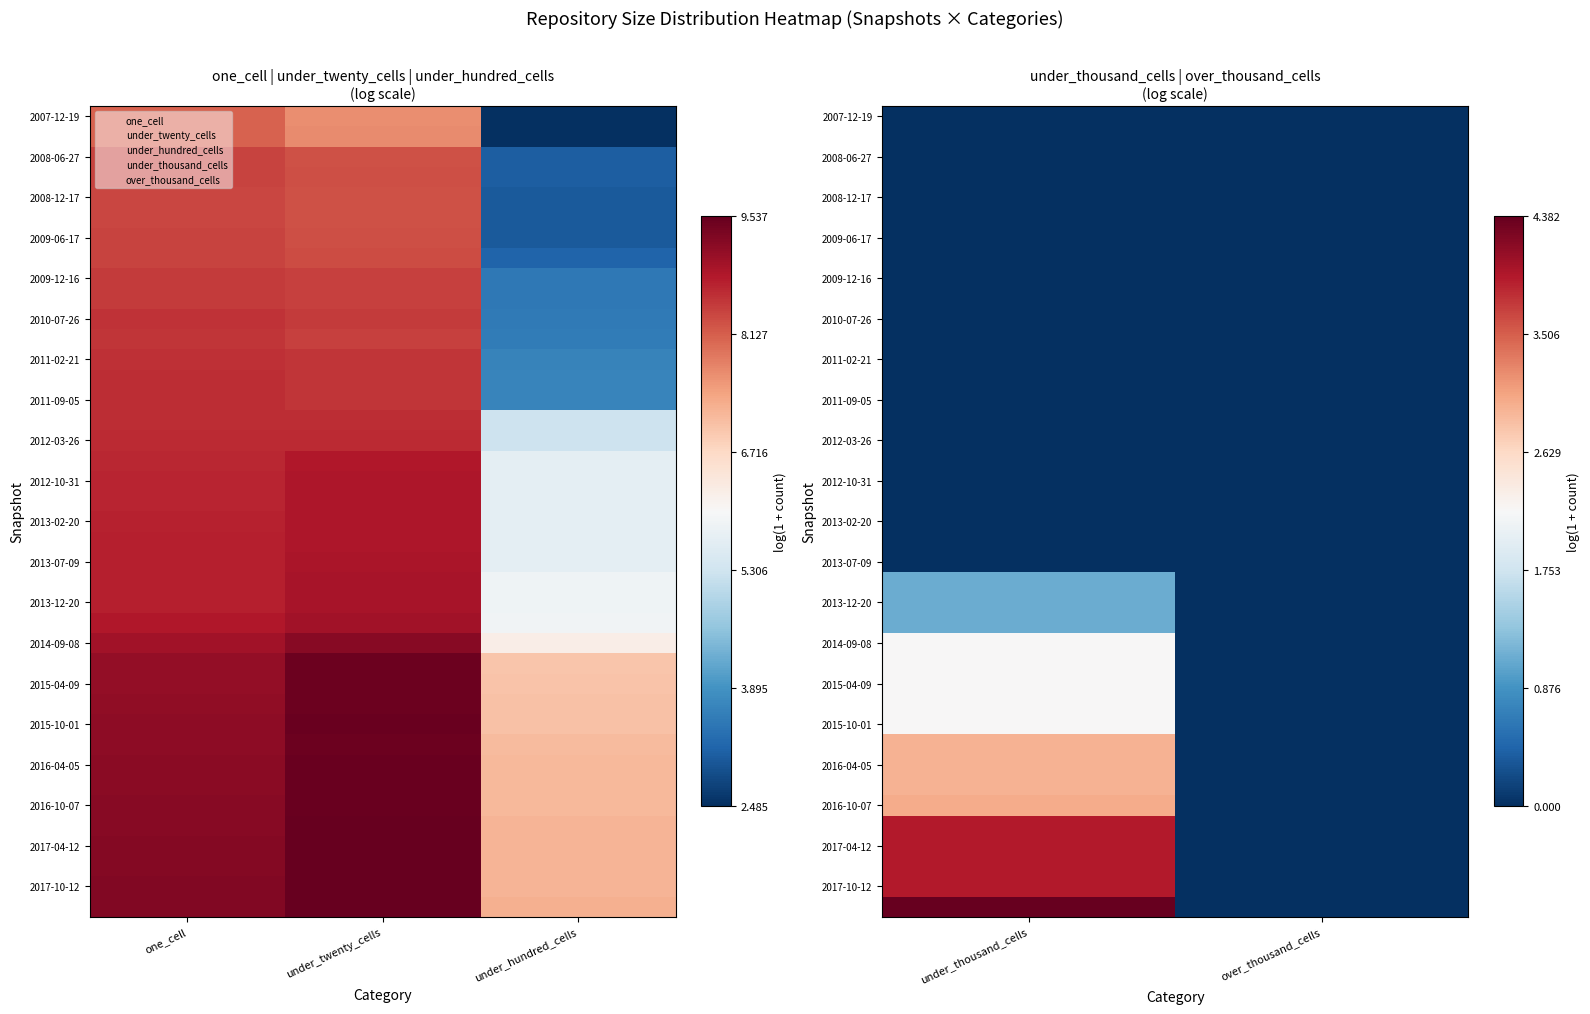

How many categories are shown in the chart?

2